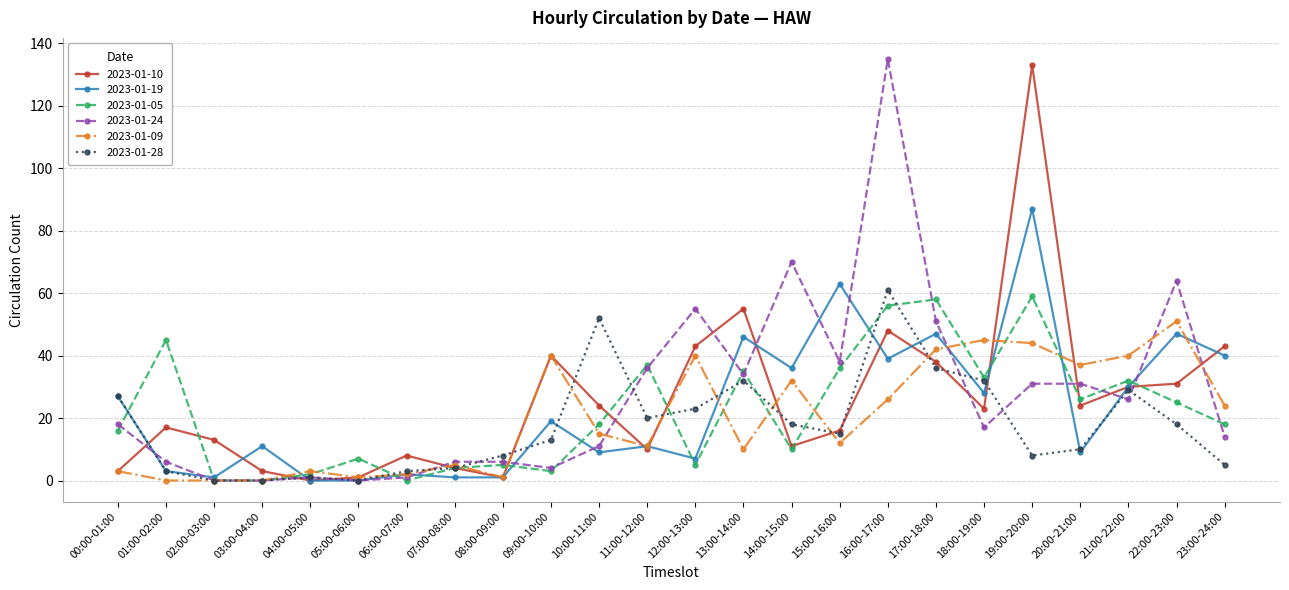

True or false: 2023-01-10 has a value of 55 at 13:00-14:00.

True